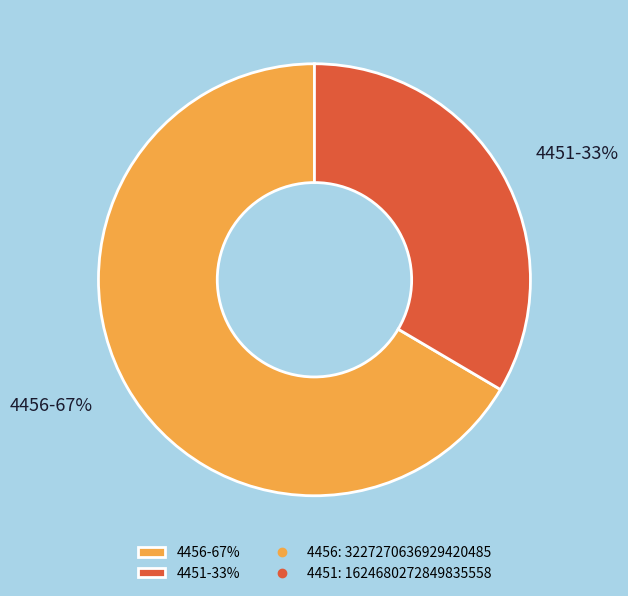

Rank the categories by value from lowest to highest.

4451, 4456